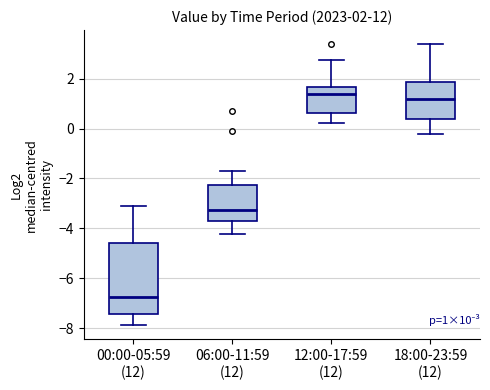

Comparing the boxes themselves (not the whiskers), which one is the tallest?

00:00-05:59 (12)